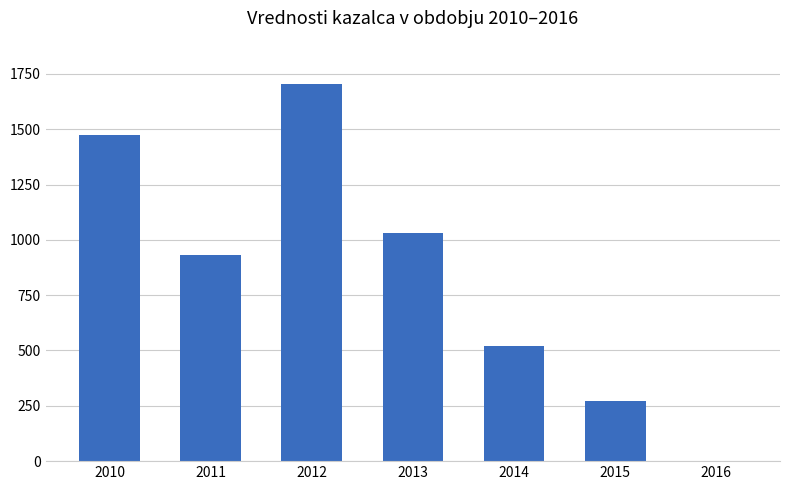

How many values are above zero?

6